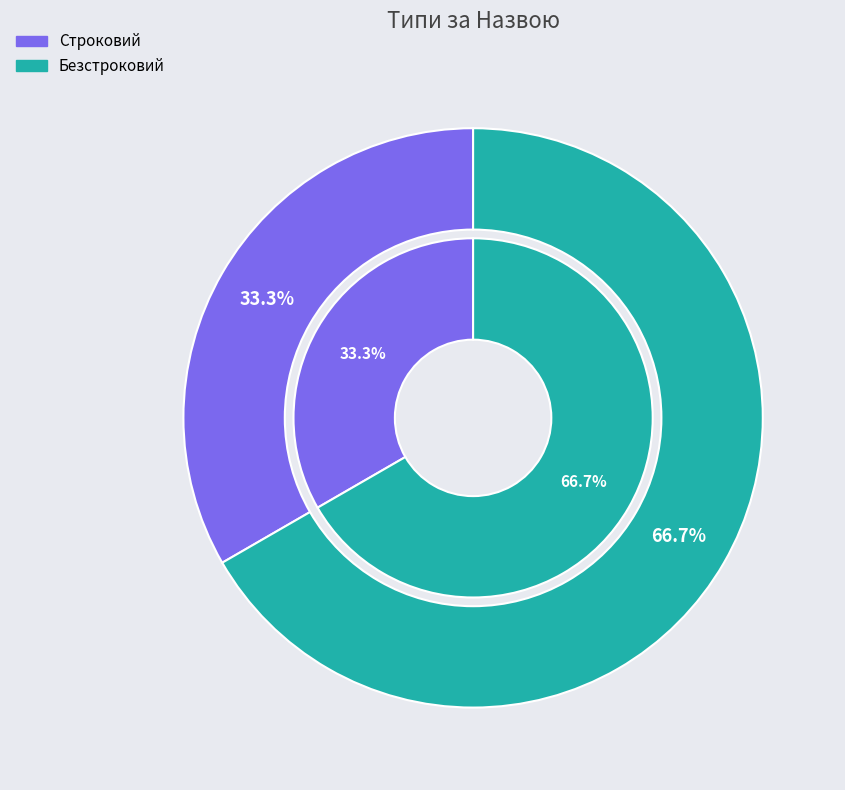

What percentage is NOT represented by Строковий?

66.7%